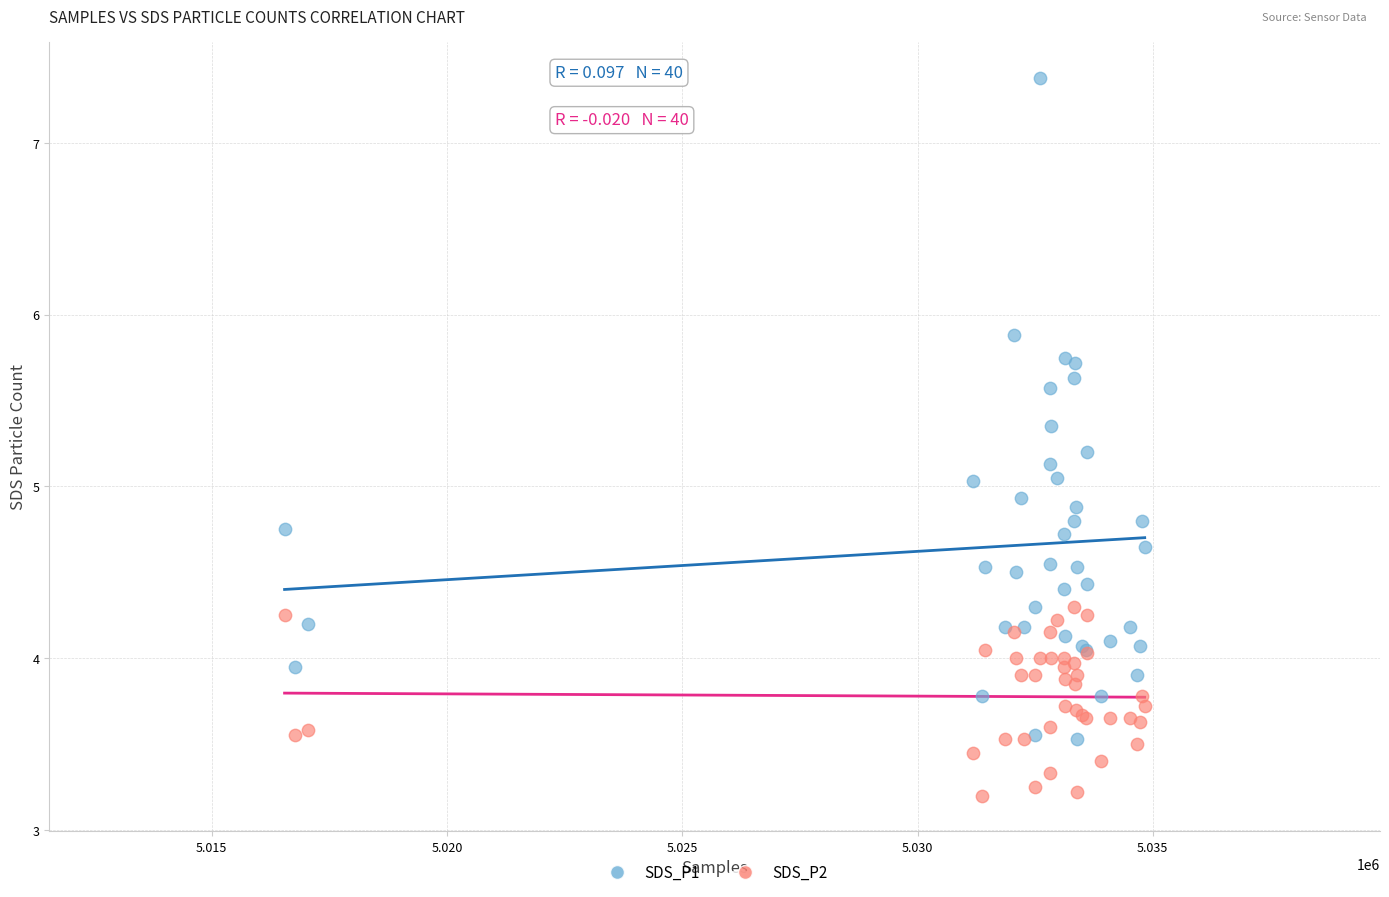

Which series has the largest Y range (max minus min)?

SDS_P1